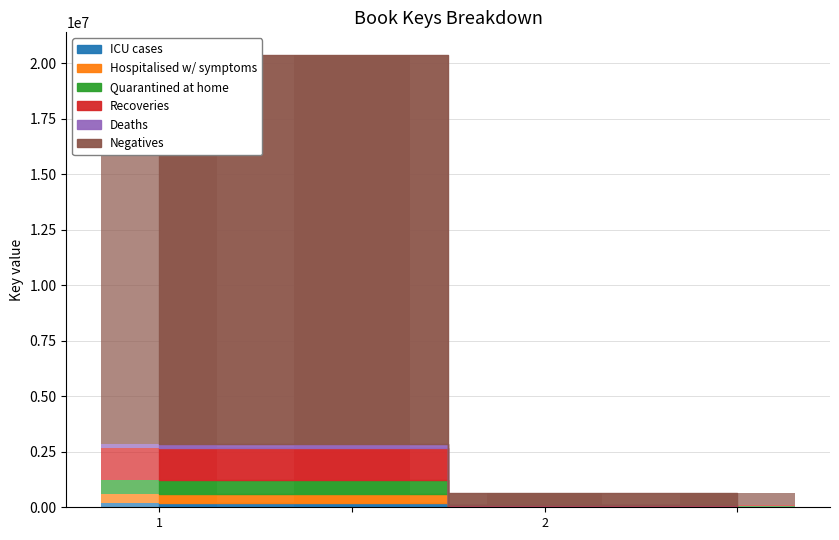

Which series has the largest total across all categories?

Negatives